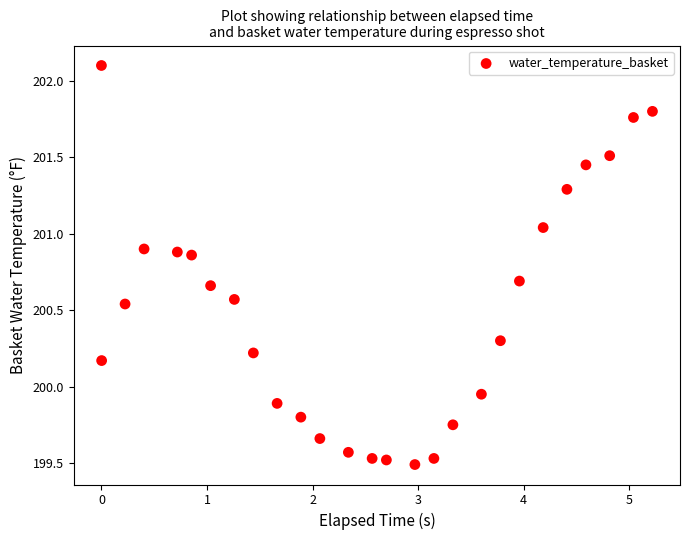

What is the range of X values (max minus min)?

5.2